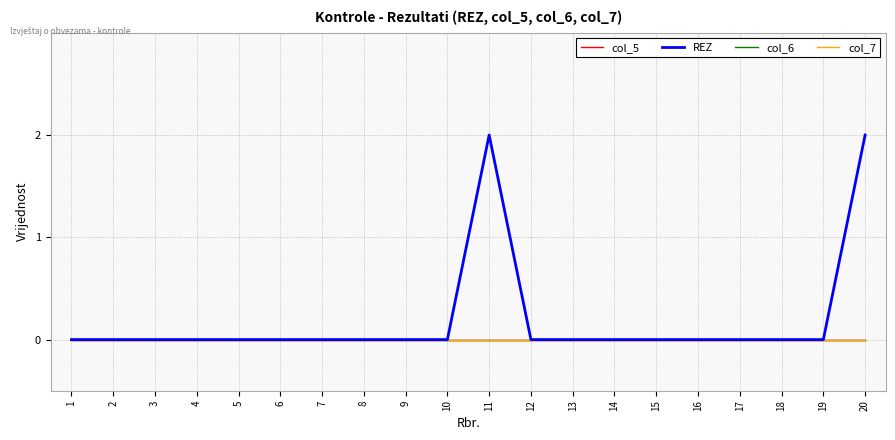

Is this an area chart (filled region under the line)?

No